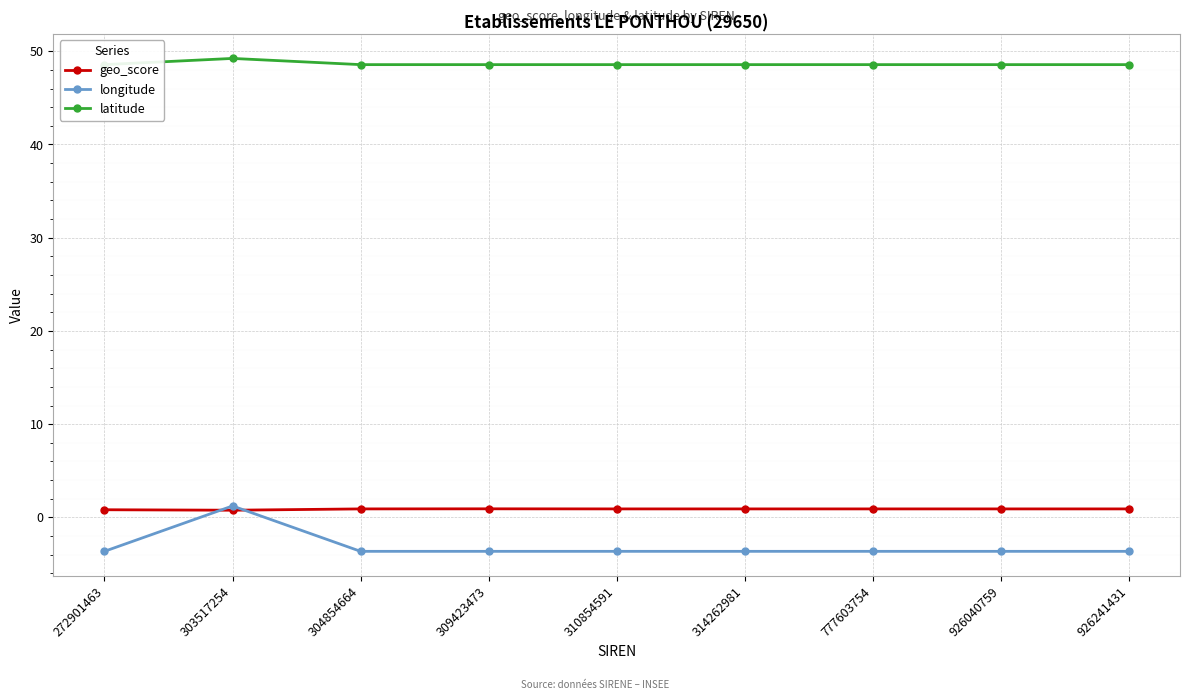

The longitude series shows -0.9 at 926040759. True or false?

False